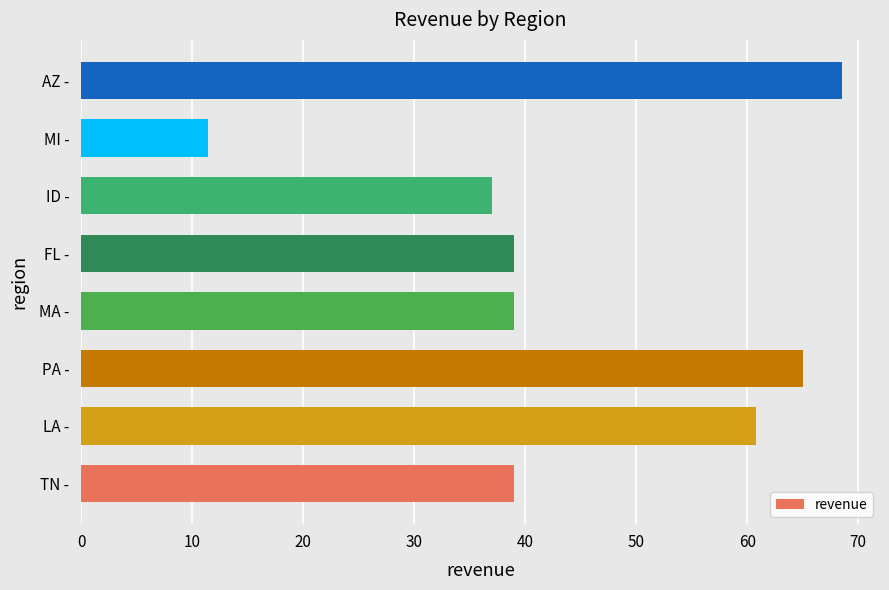

Is it true that the value at FL - is 63.3?

False